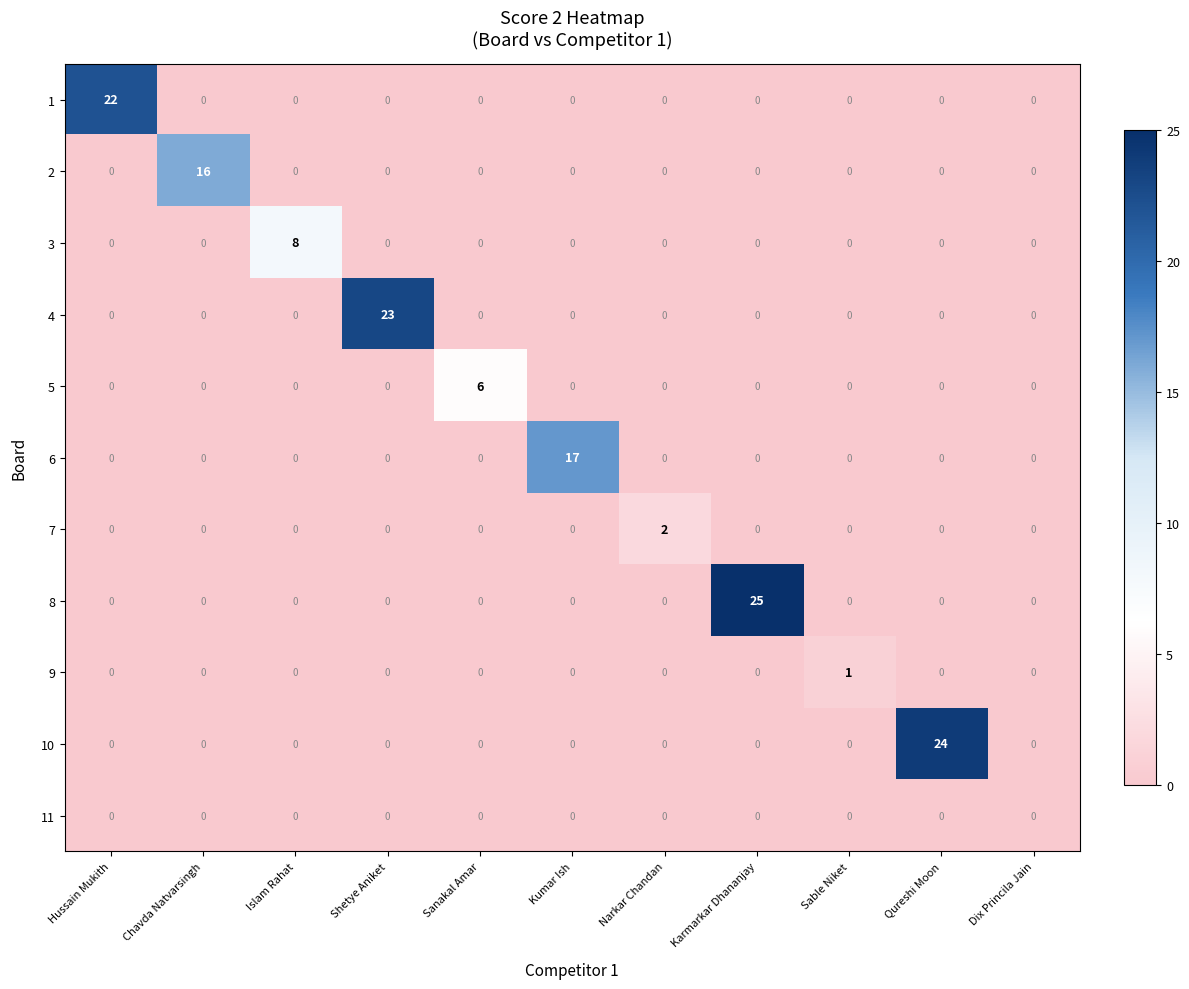

Count the number of categories in the chart.

11